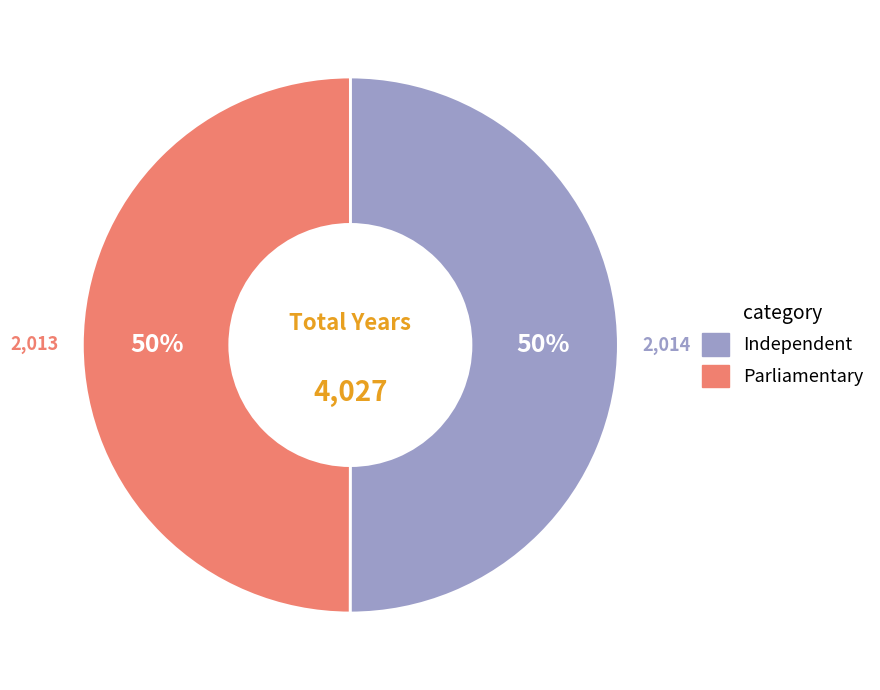

Count the number of slices in the pie.

2